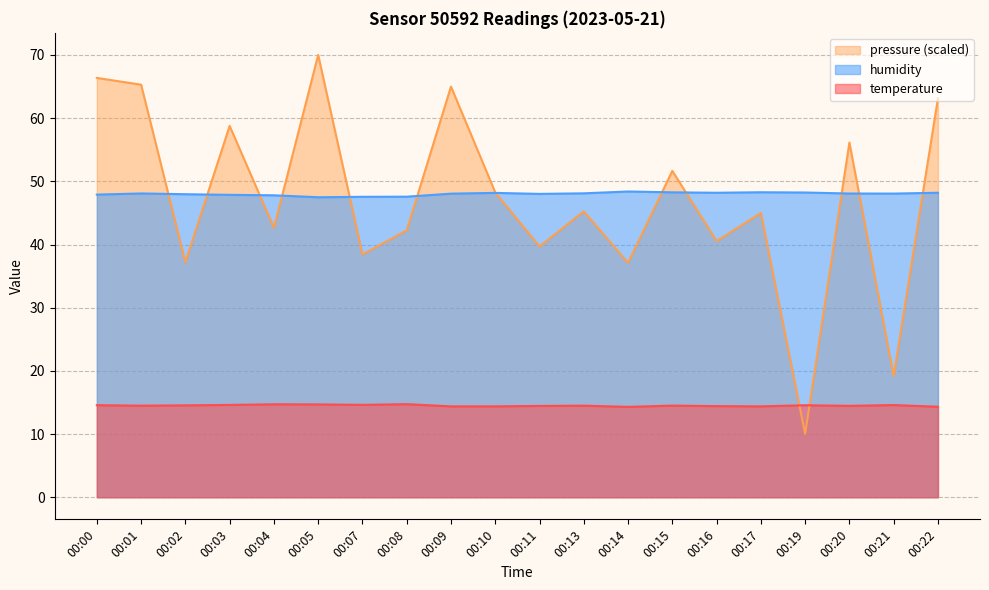

Which series has the widest spread of values?

pressure (scaled)